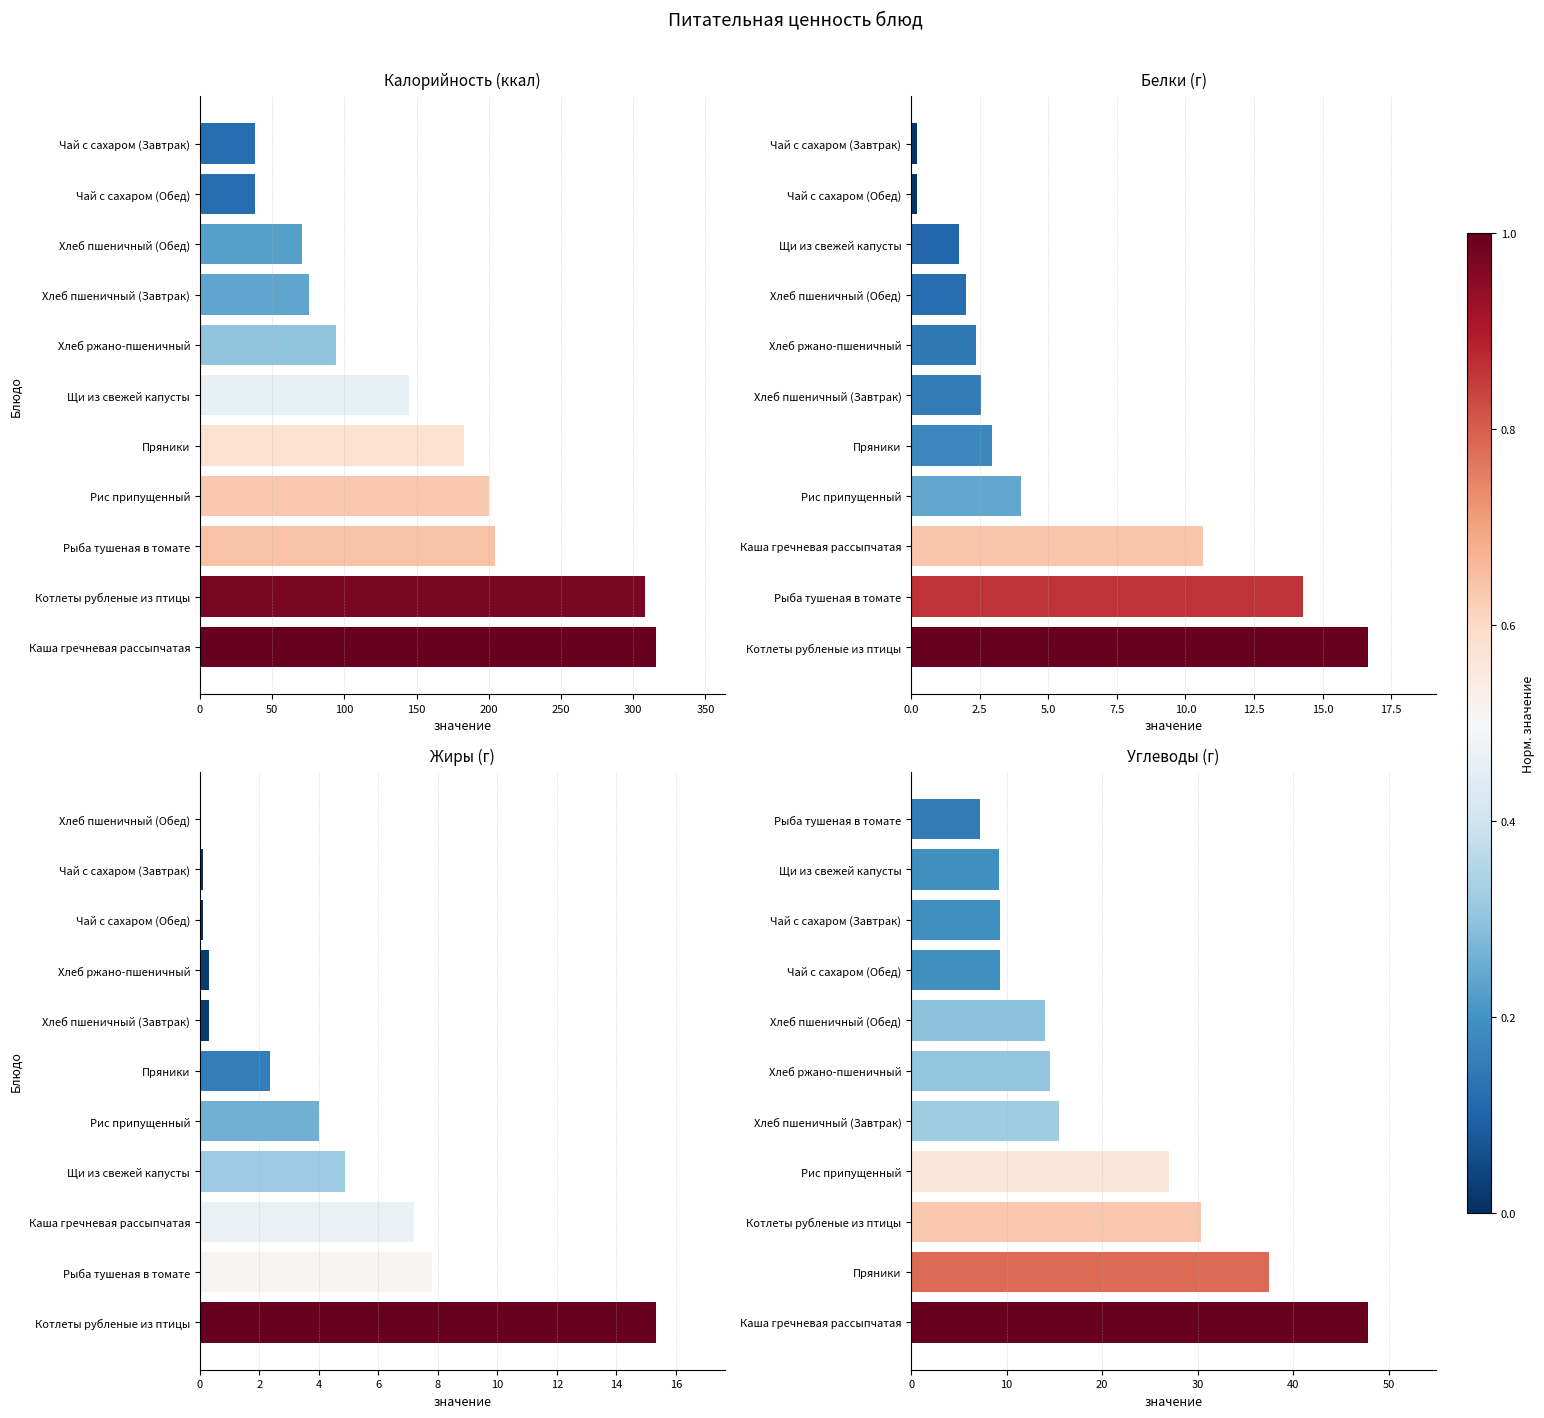

Reading left to right, extract all data points from this chart.

Калорийность: 316.0	308.5	204.0	200.0	183.0	144.8	94.0	75.2	71.0	38.0	38.0
Белки: 16.6	14.3	10.6	4.0	3.0	2.5	2.4	2.0	1.7	0.2	0.2
Жиры: 15.3	7.8	7.2	4.9	4.0	2.4	0.3	0.3	0.1	0.1	0.0
Углеводы: 47.8	37.5	30.3	27.0	15.5	14.5	14.0	9.3	9.3	9.2	7.2